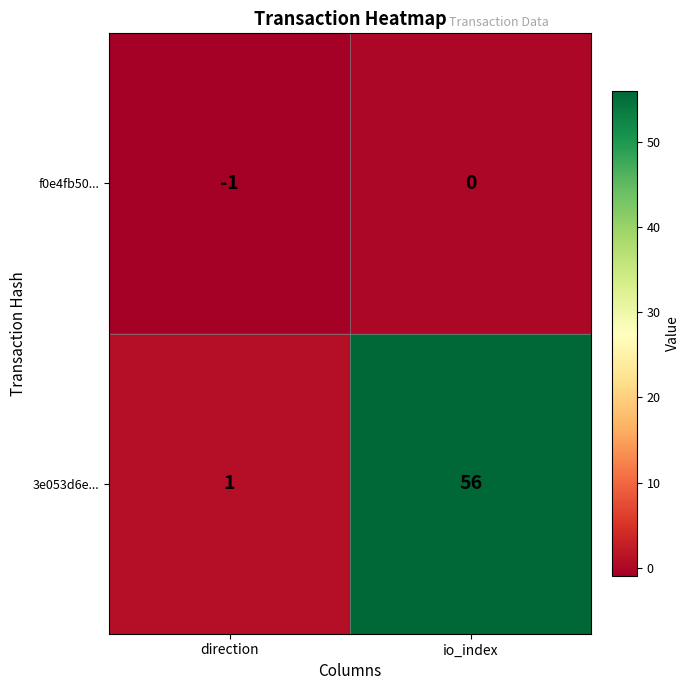

At which category is the sum across all series the highest?

io_index